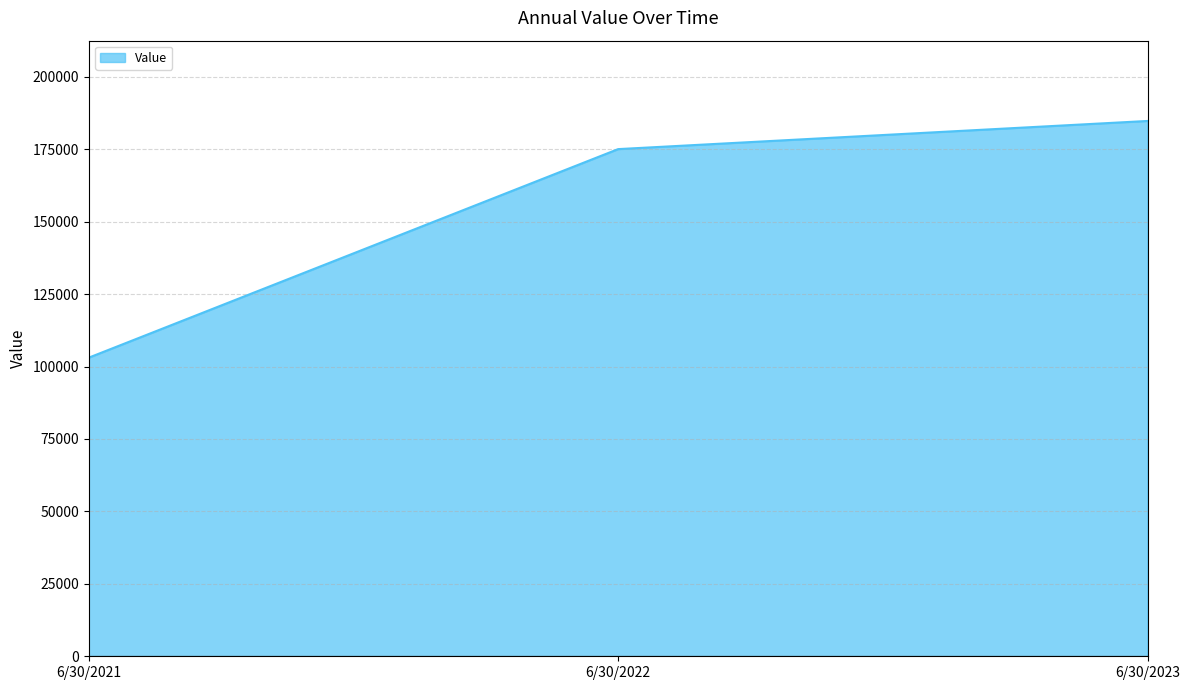

What value does the data have at 6/30/2021, to the nearest 10?

103060